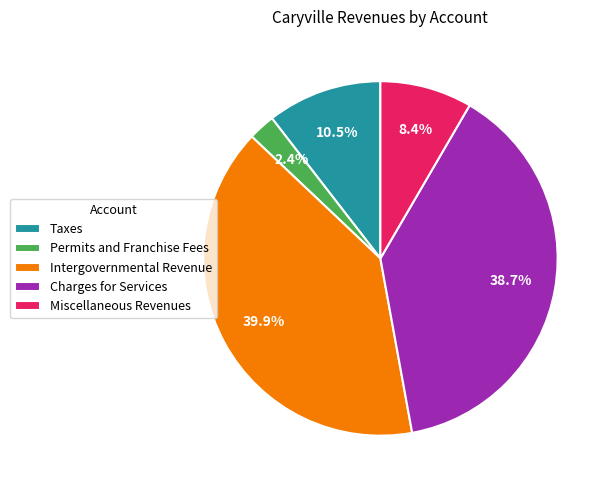

To the nearest percent, what is the combined percentage of Permits and Franchise Fees and Charges for Services?

41%